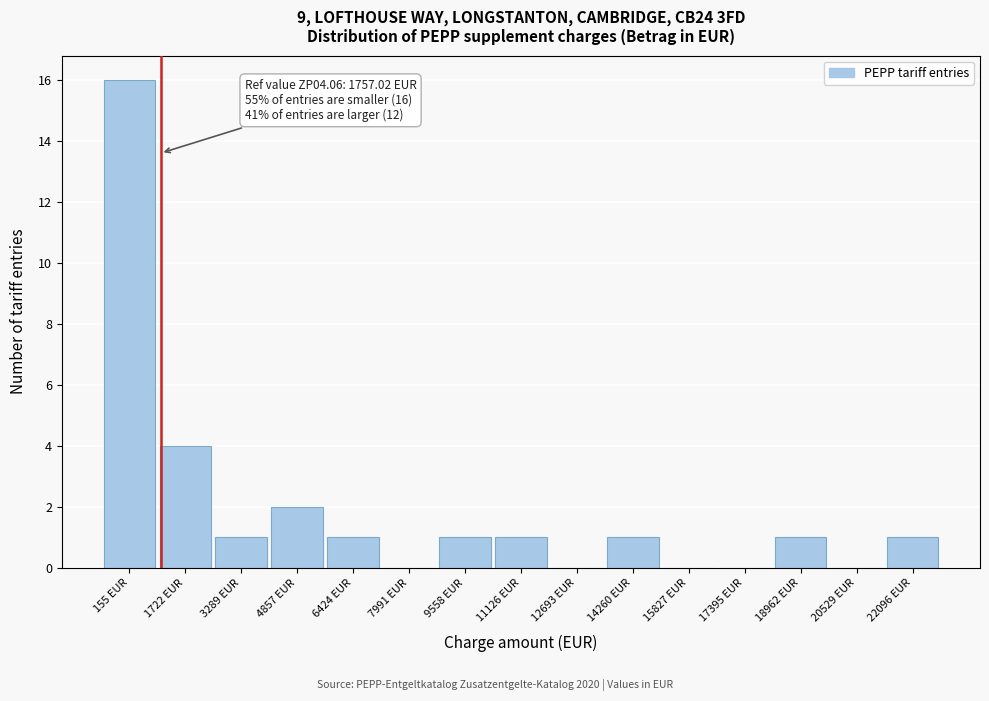

Reading right to left, what are all the values shown in this chart?

22096 EUR=1	20529 EUR=0	18962 EUR=1	17395 EUR=0	15827 EUR=0	14260 EUR=1	12693 EUR=0	11126 EUR=1	9558 EUR=1	7991 EUR=0	6424 EUR=1	4857 EUR=2	3289 EUR=1	1722 EUR=4	155 EUR=16